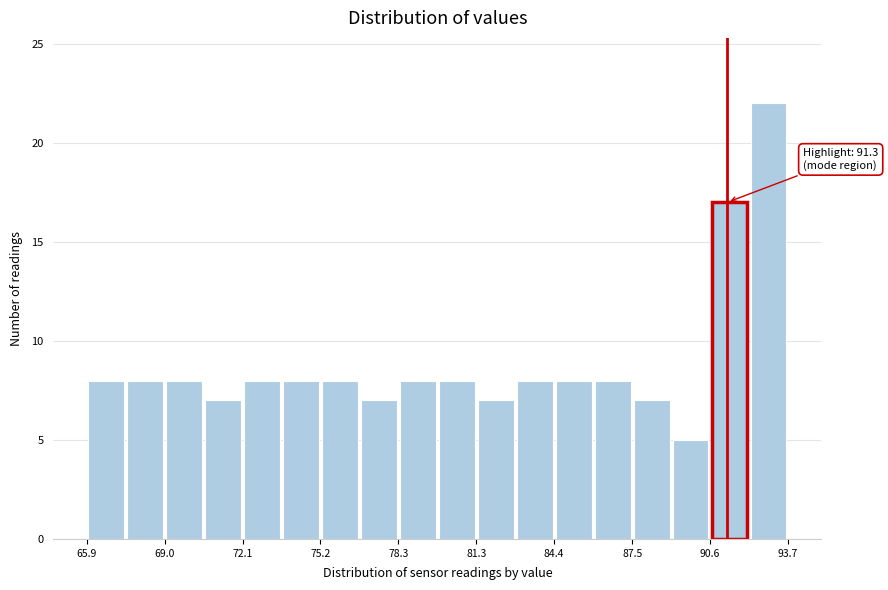

Around what value on the x-axis is the tallest bar? Give the approximate position of its centre, as read against the axis.

93.0